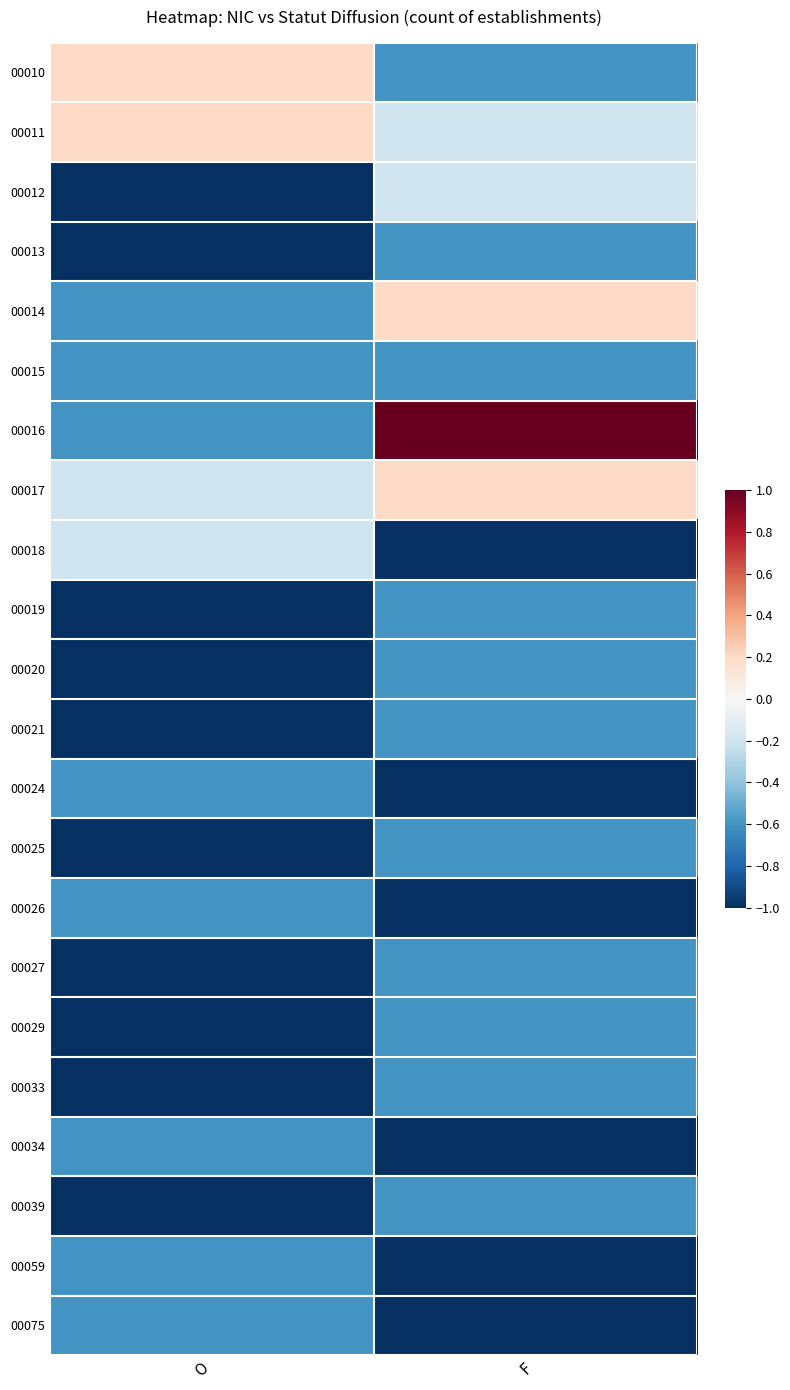

Which series changed the most between O and F?

00016